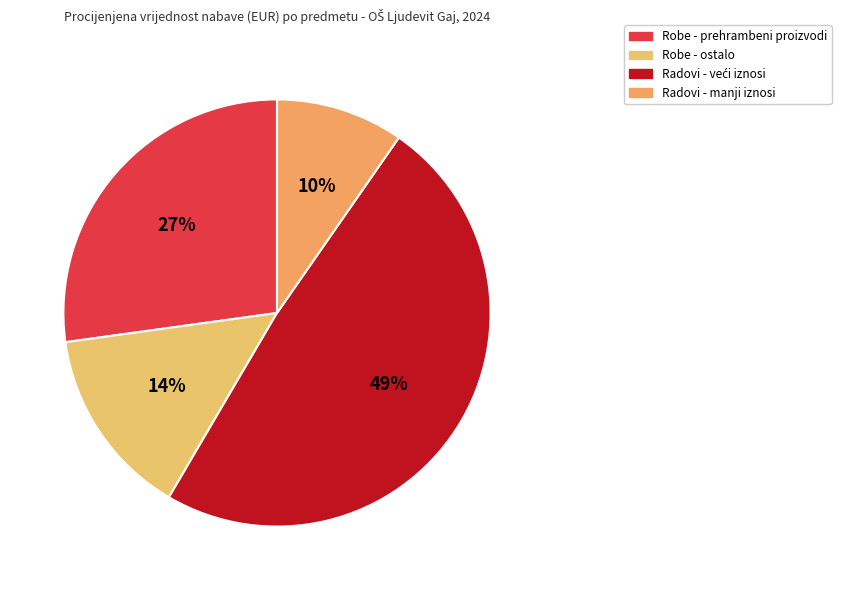

How many segments does this pie chart have?

4